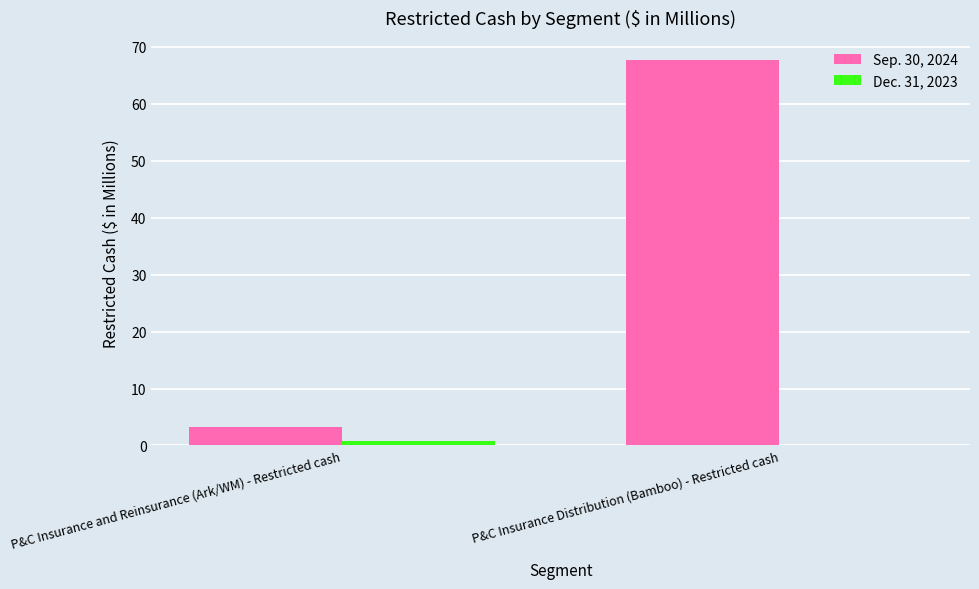

The Sep. 30, 2024 series shows 92.5 at P&C Insurance Distribution (Bamboo) - Restricted cash. True or false?

False